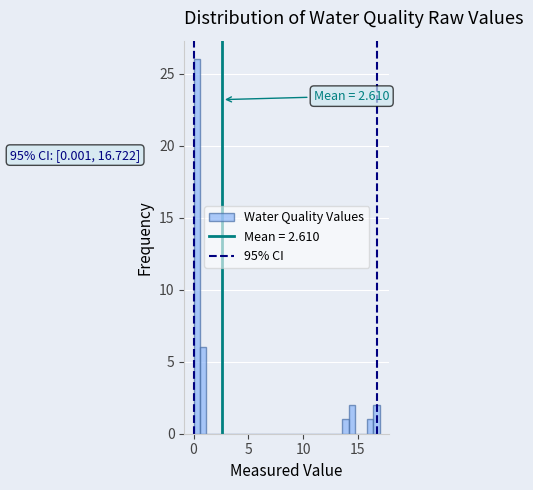

Around what value on the x-axis is the tallest bar? Give the approximate position of its centre, as read against the axis.

0.5